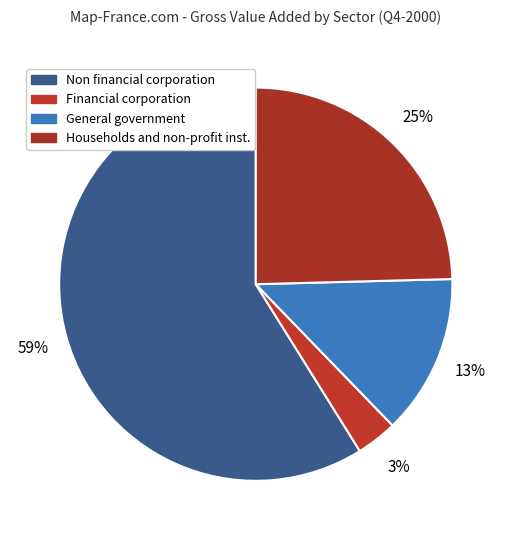

Rank the categories by value from highest to lowest.

Non financial corporation, Households and non-profit inst., General government, Financial corporation